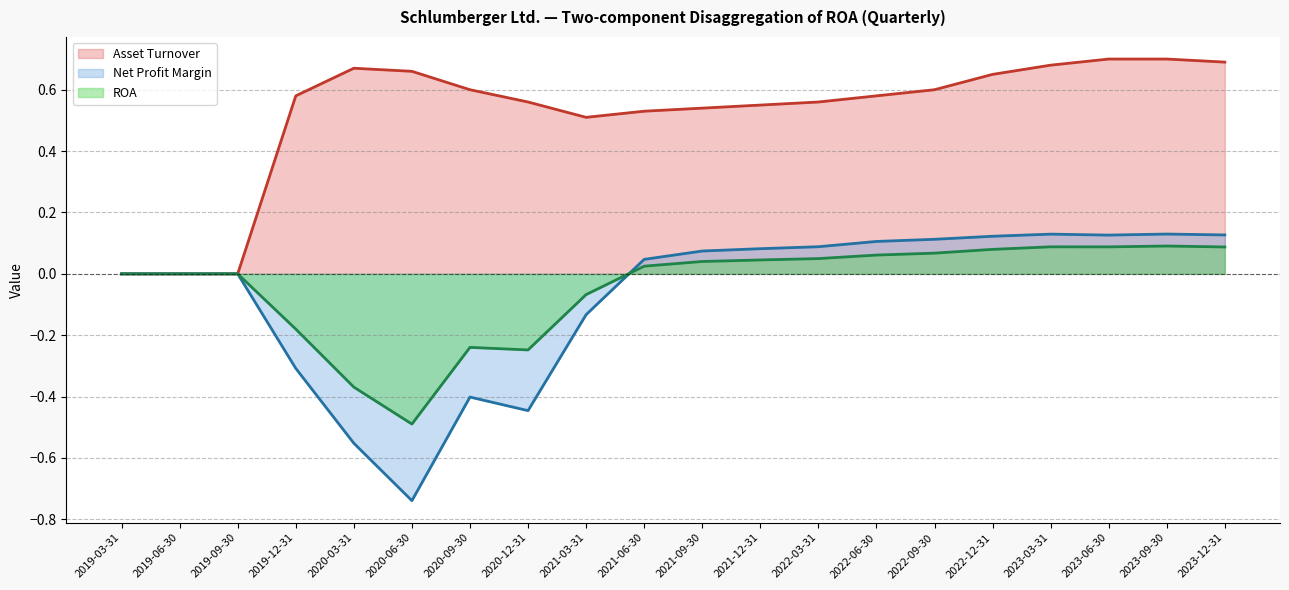

What is the highest value of the Net Profit Margin series?

0.1